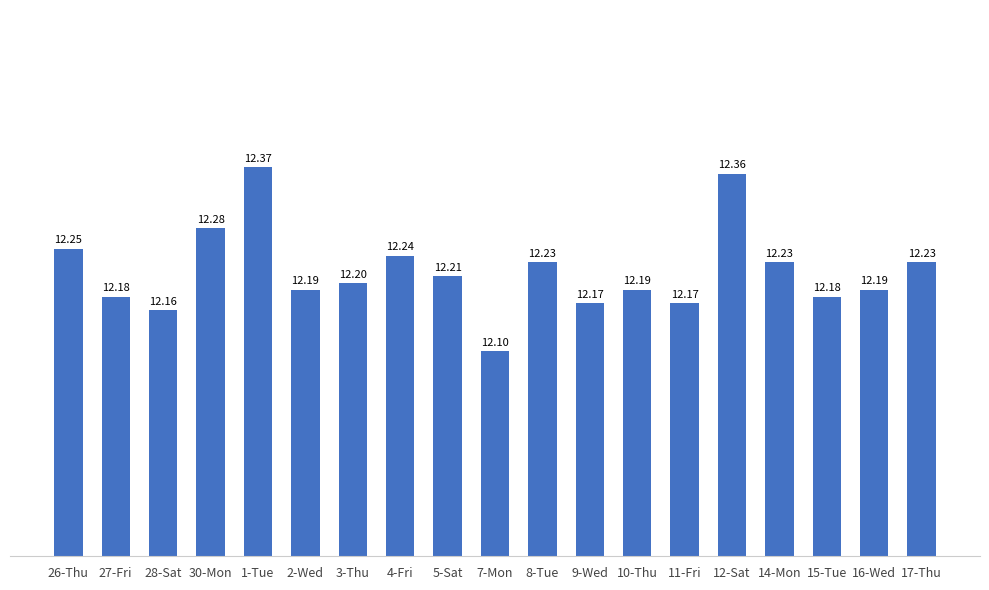

How many distinct data groups are displayed?

1